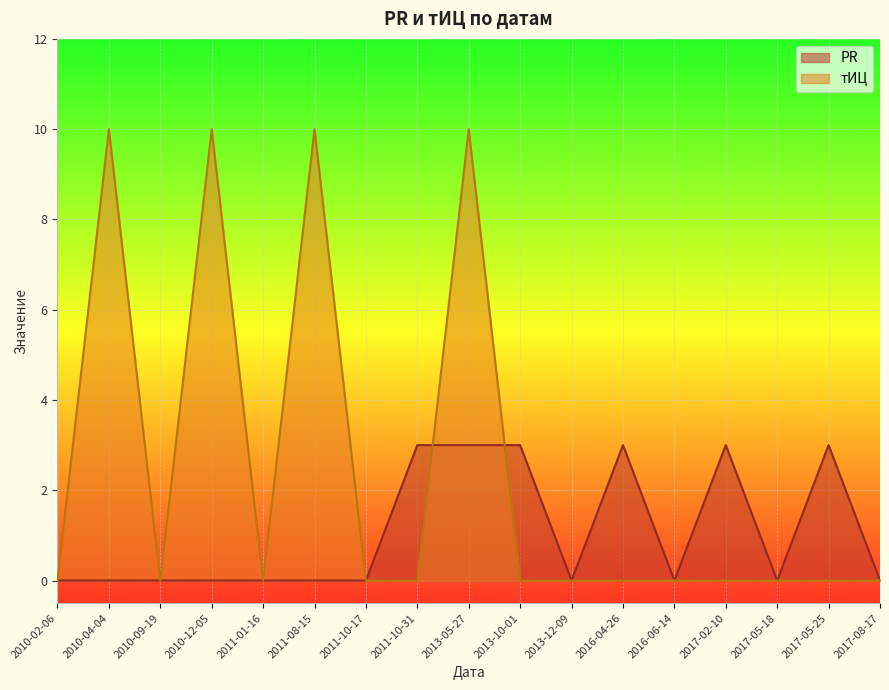

How many data points does each series have?

17